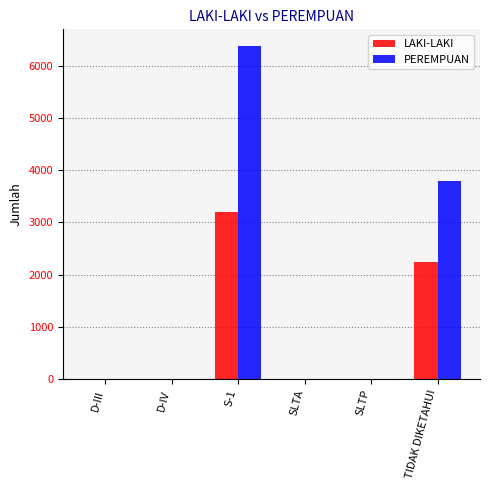

What is the difference between the LAKI-LAKI values at D-IV and TIDAK DIKETAHUI?

2242